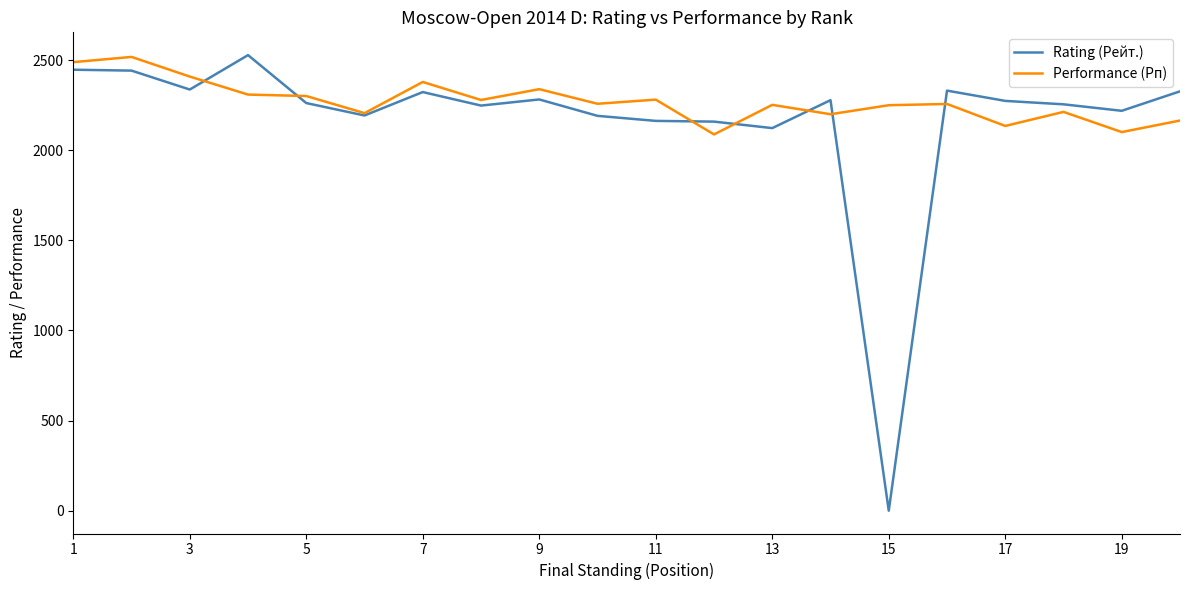

What is the highest value of the Performance (Рп) series?

2518